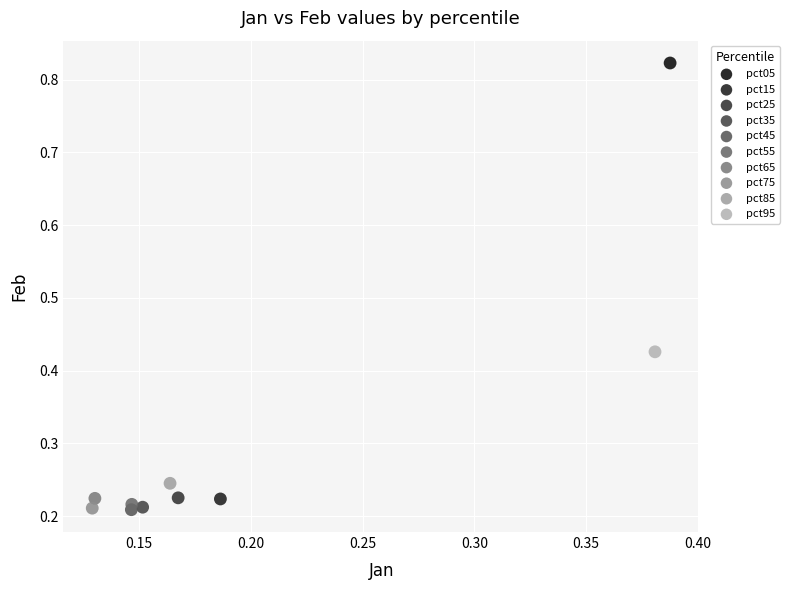

What are all the series names shown in the legend?

pct05, pct15, pct25, pct35, pct45, pct55, pct65, pct75, pct85, pct95